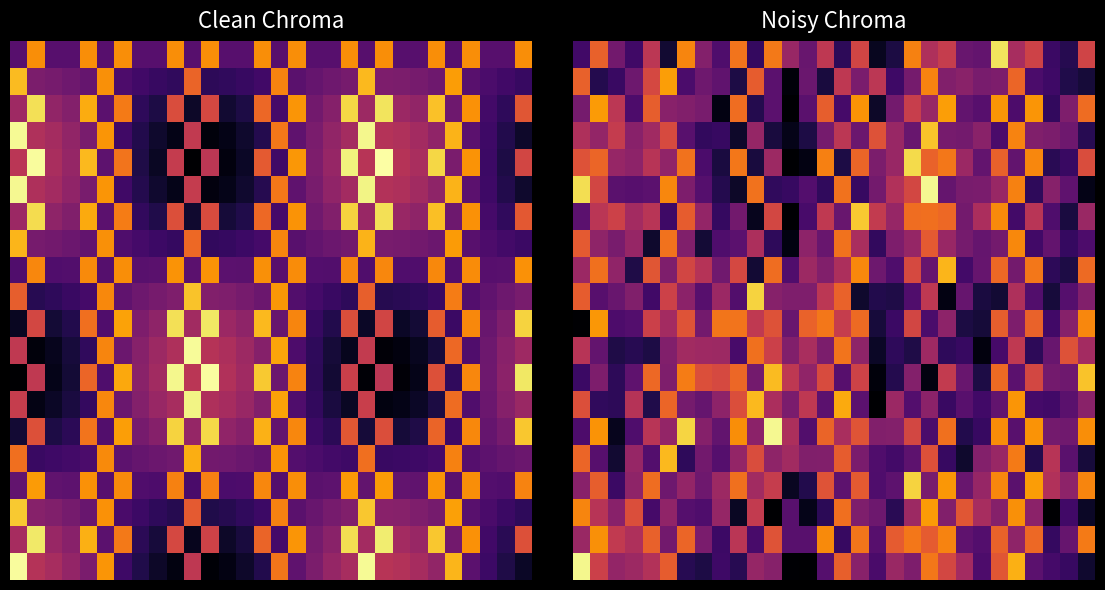

What is the difference between the highest and lowest values at 29?

0.8